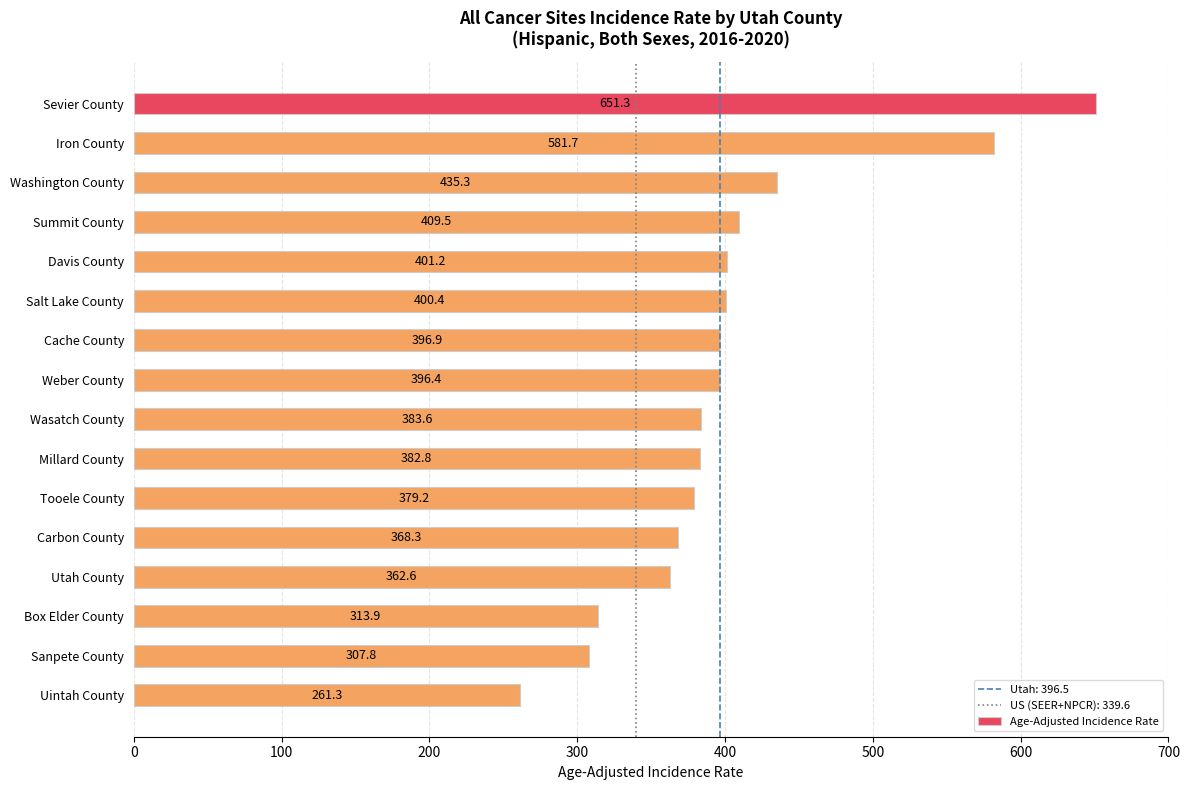

Reading bottom to top, what are all the values shown in this chart?

261.3	307.8	313.9	362.6	368.3	379.2	382.8	383.6	396.4	396.9	400.4	401.2	409.5	435.3	581.7	651.3